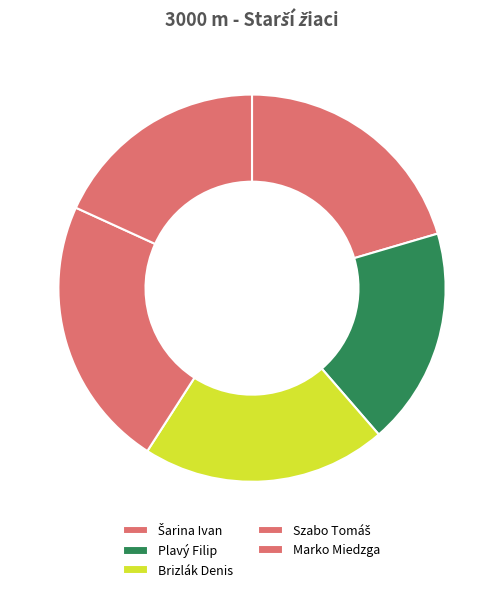

How many segments does this pie chart have?

5